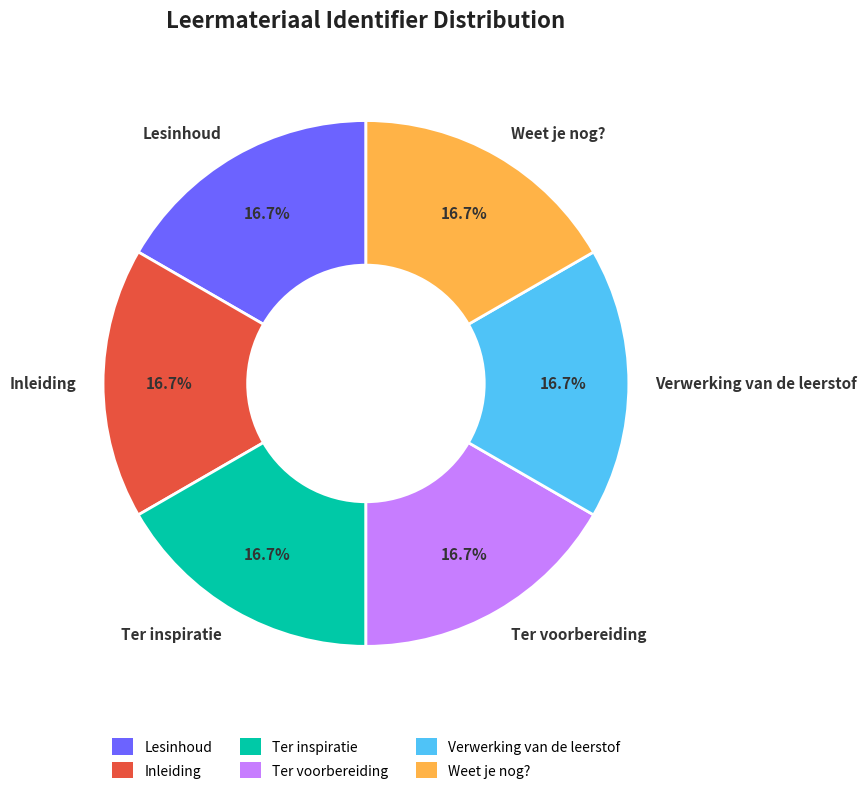

True or false: Inleiding accounts for 25% of the total.

False